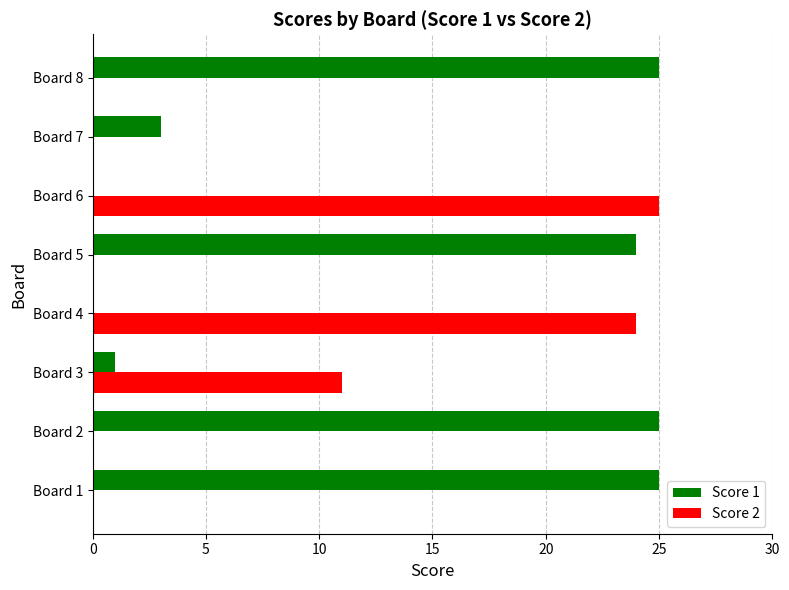

What is the total value across all series at Board 2?

25